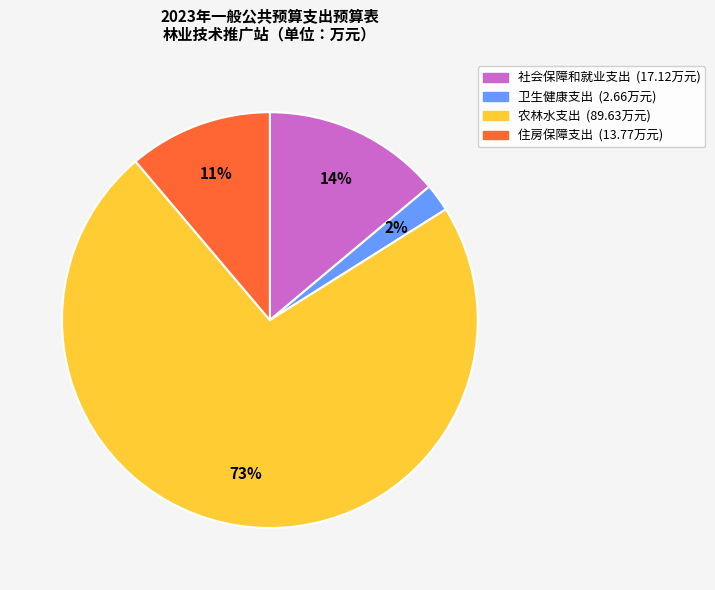

To the nearest percent, what is the average slice percentage?

25%